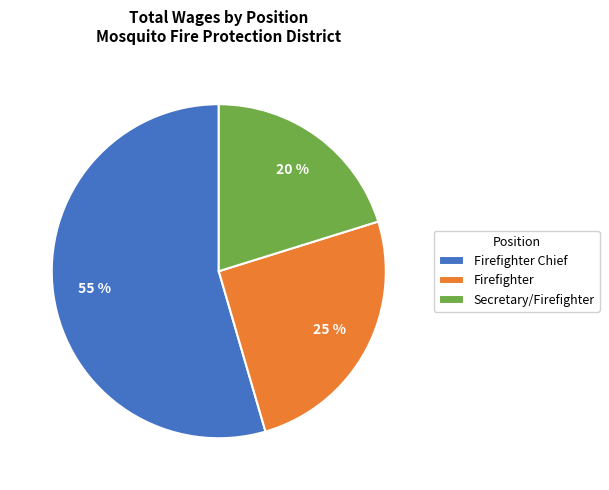

Do Firefighter Chief and Secretary/Firefighter together represent more than half of the pie?

Yes